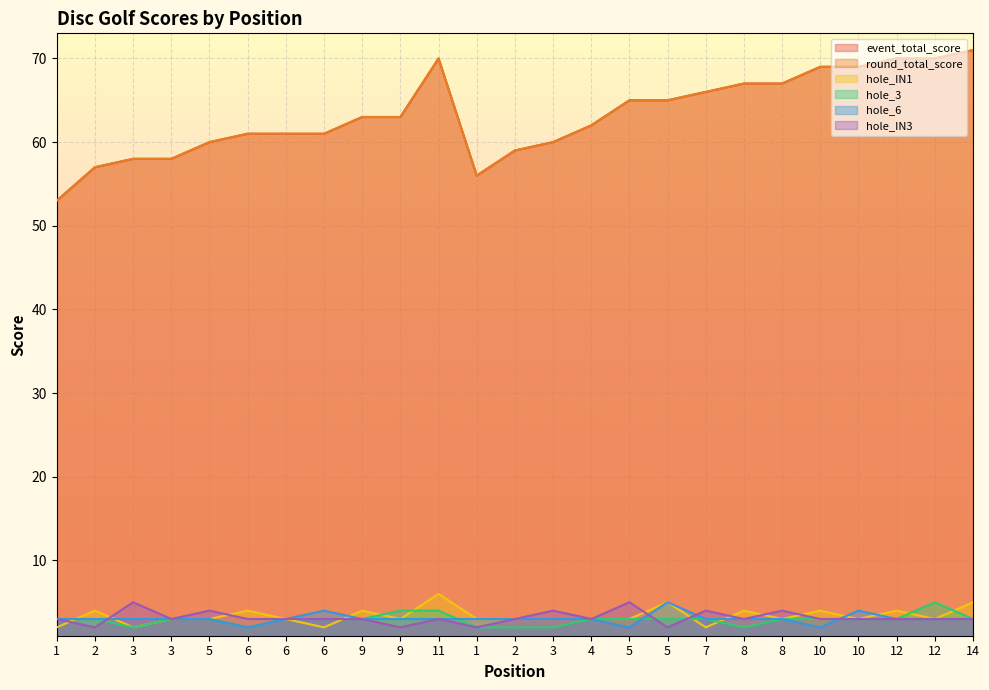

What are all the series names shown in the legend?

event_total_score, round_total_score, hole_IN1, hole_3, hole_6, hole_IN3